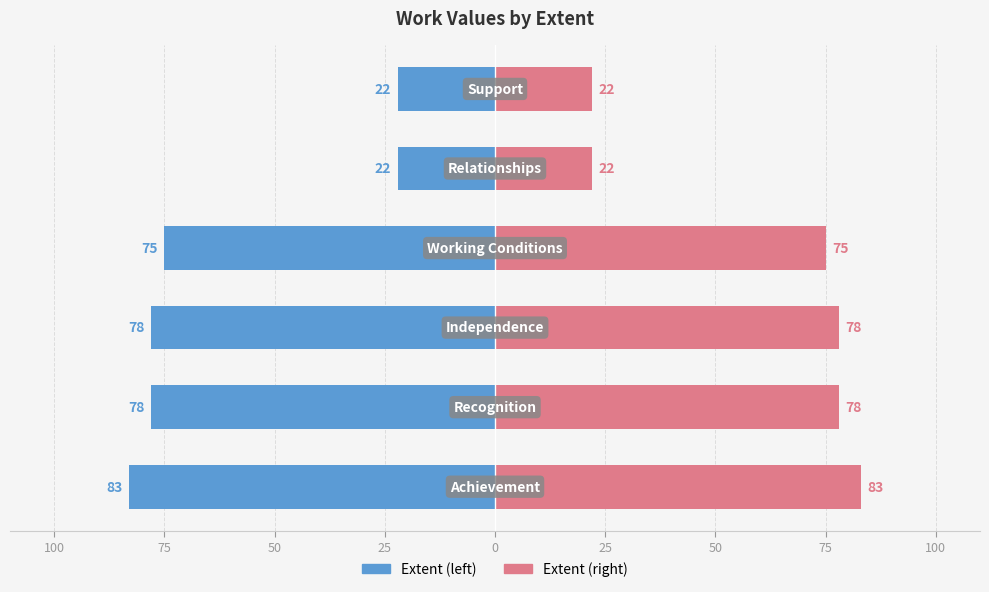

What is the difference between the maximum and minimum values in the Extent series?

61